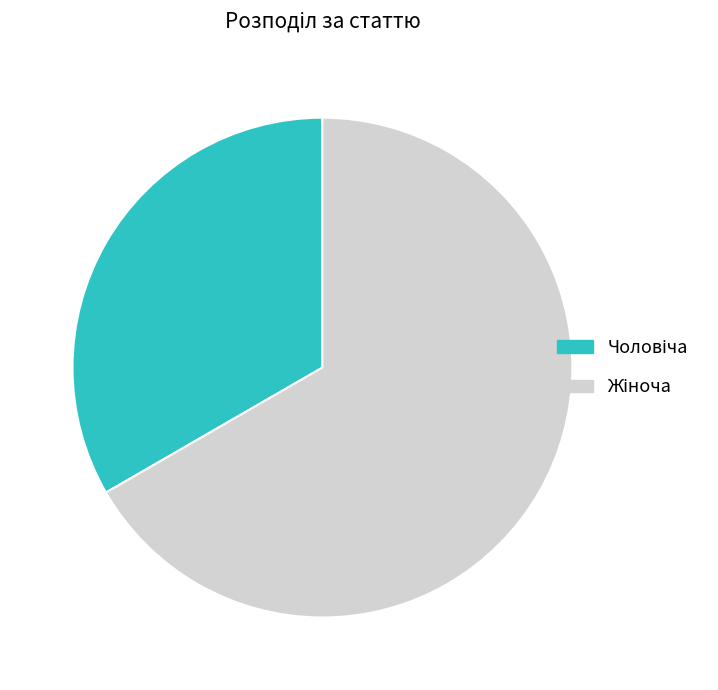

Does any single category account for the majority?

Yes